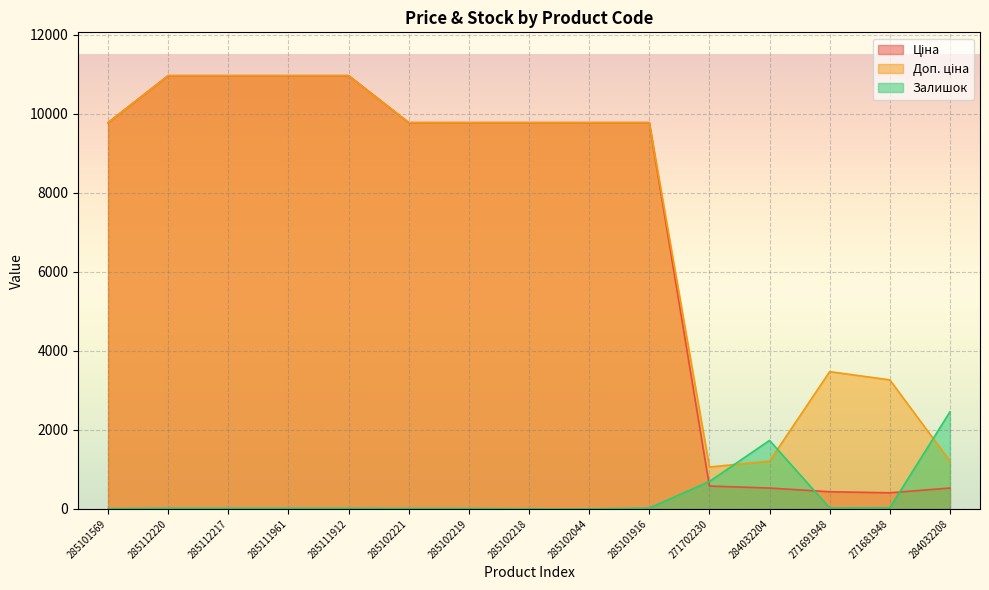

What is the sum of the Доп. ціна values at 271691948 and 285111912?

14438.5